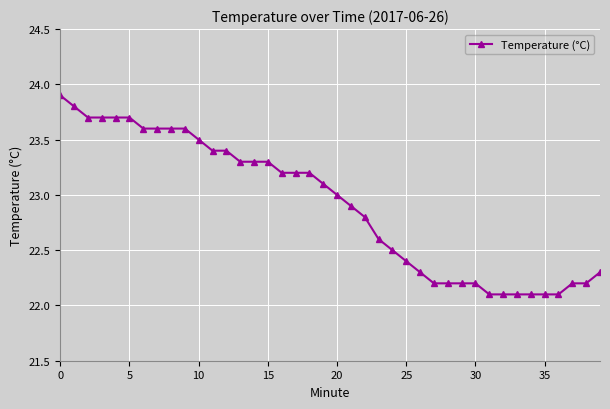

What is the sum of all values?

916.4